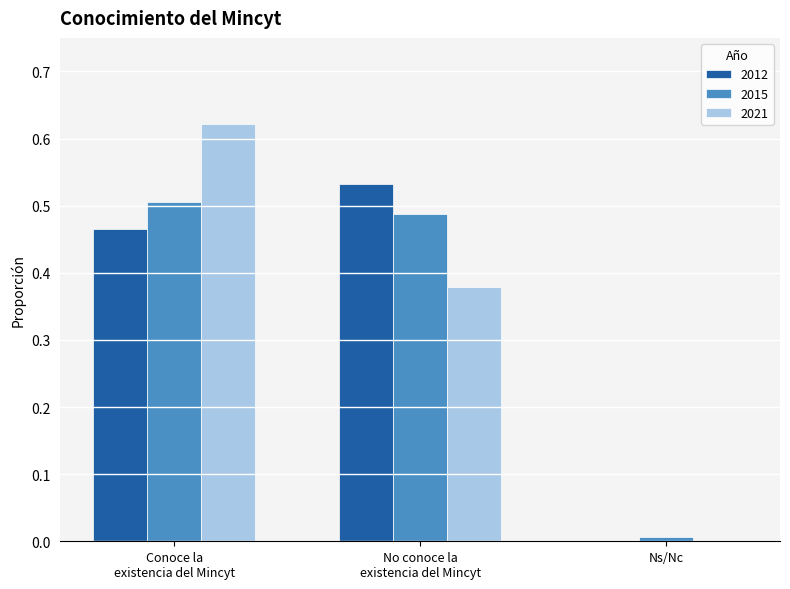

What is the sum of all 2015 values?

1.0